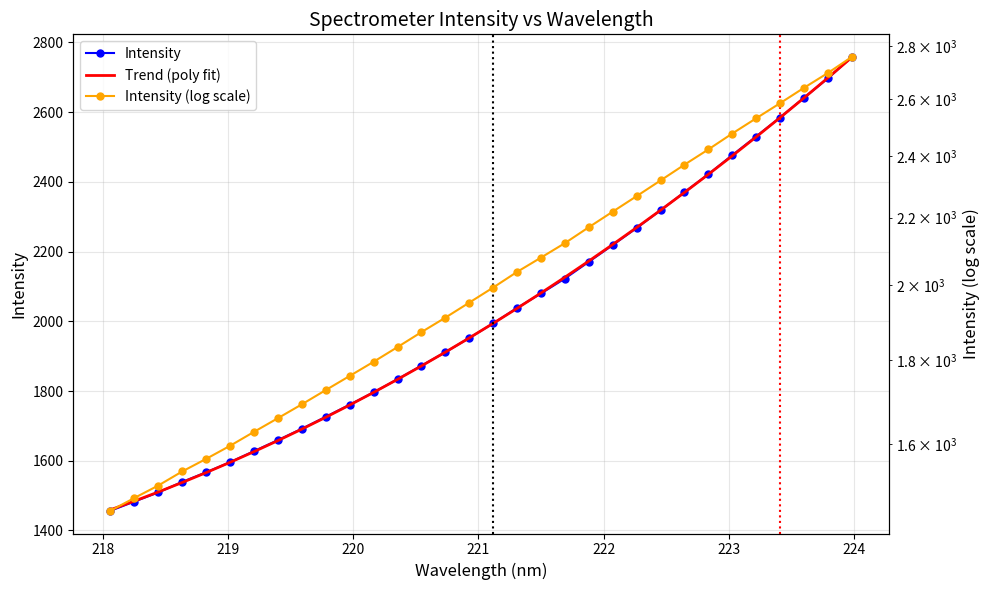

List the series in order of their peak value, highest first.

Intensity, Intensity (log scale), Trend (poly fit)